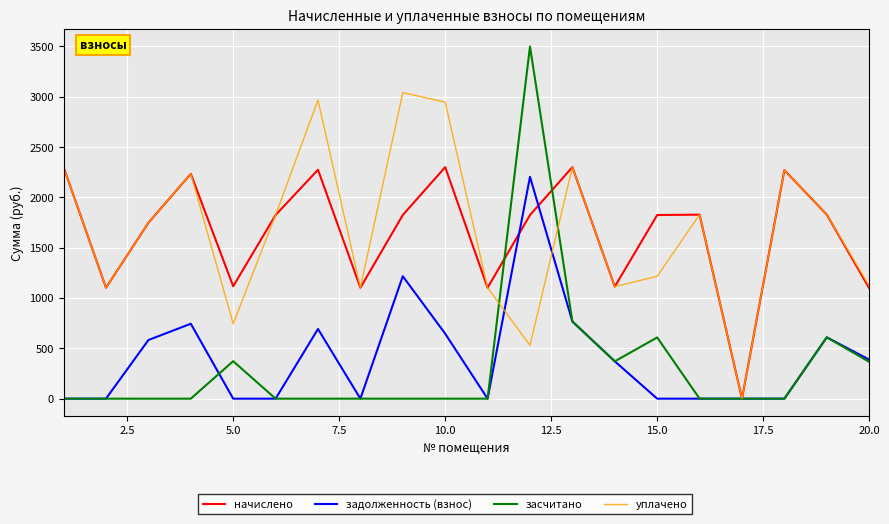

What is the maximum value shown in the chart?

3499.9